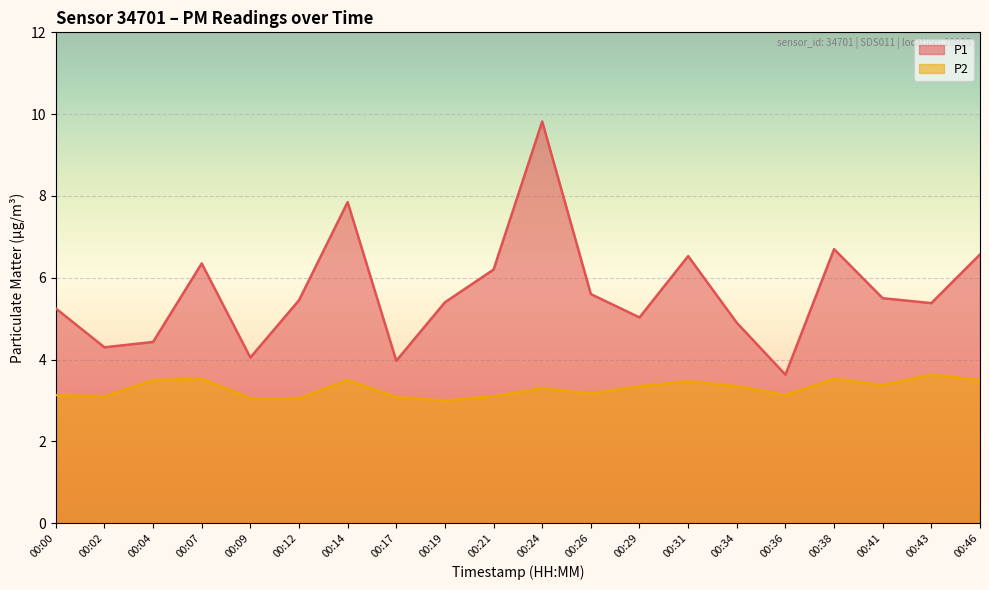

Is the value of P2 at 00:26 greater than the value of P1 at 00:04?

No